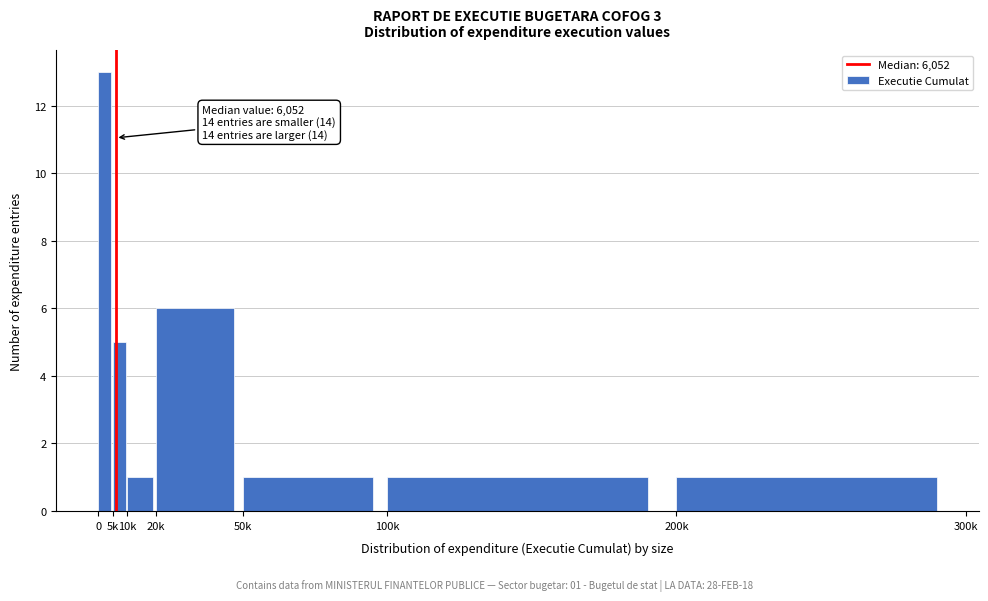

Reading left to right, list all the values displayed in this chart.

13	5	1	6	1	1	1